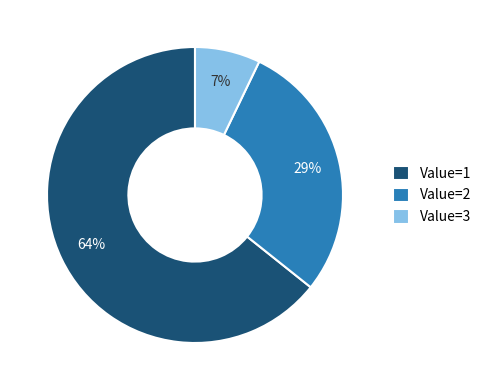

Rank the categories by value from highest to lowest.

Value=1, Value=2, Value=3